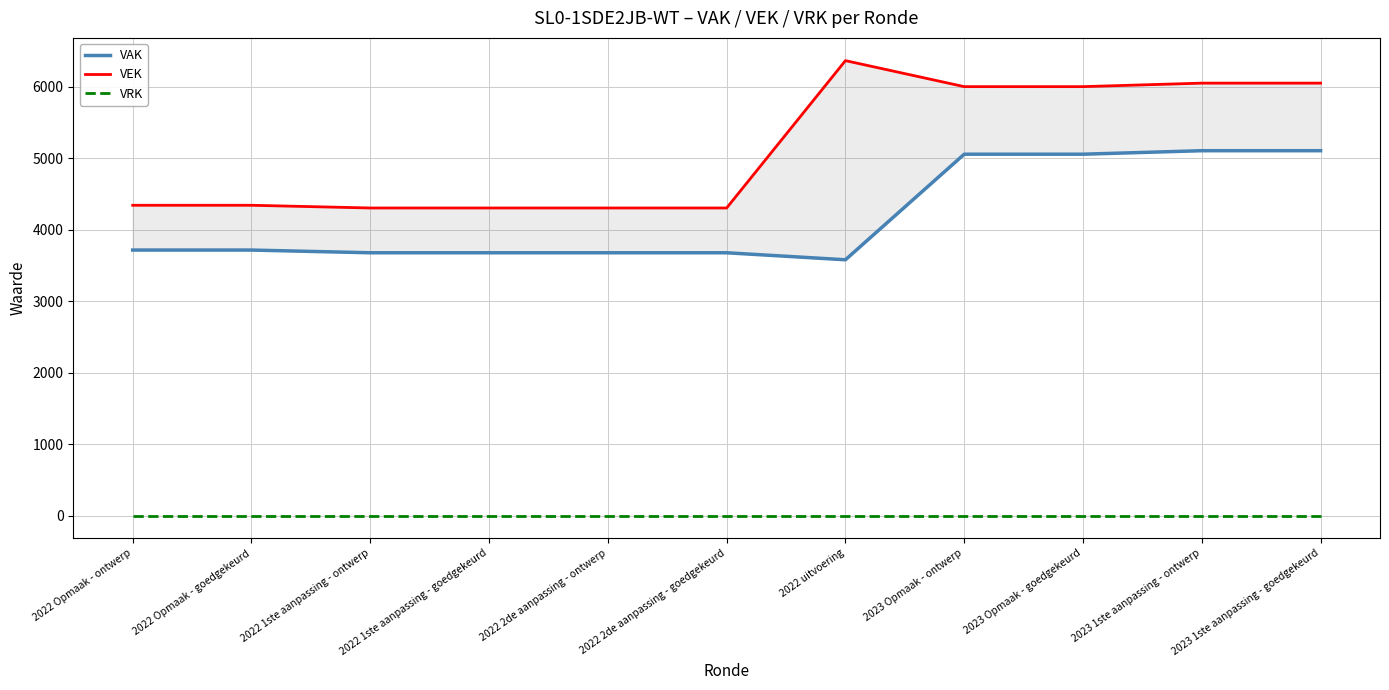

Reading left to right, list all the values displayed in this chart.

VAK: 3717	3717	3679	3679	3679	3679	3581	5059	5059	5108	5108
VEK: 4344	4344	4306	4306	4306	4306	6369	6005	6005	6054	6054
VRK: 0	0	0	0	0	0	0	0	0	0	0